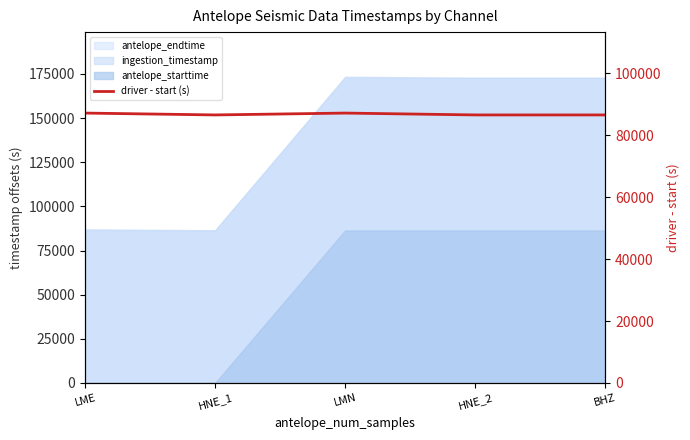

Rank the categories by value from highest to lowest.

LMN, LME, BHZ, HNE_2, HNE_1